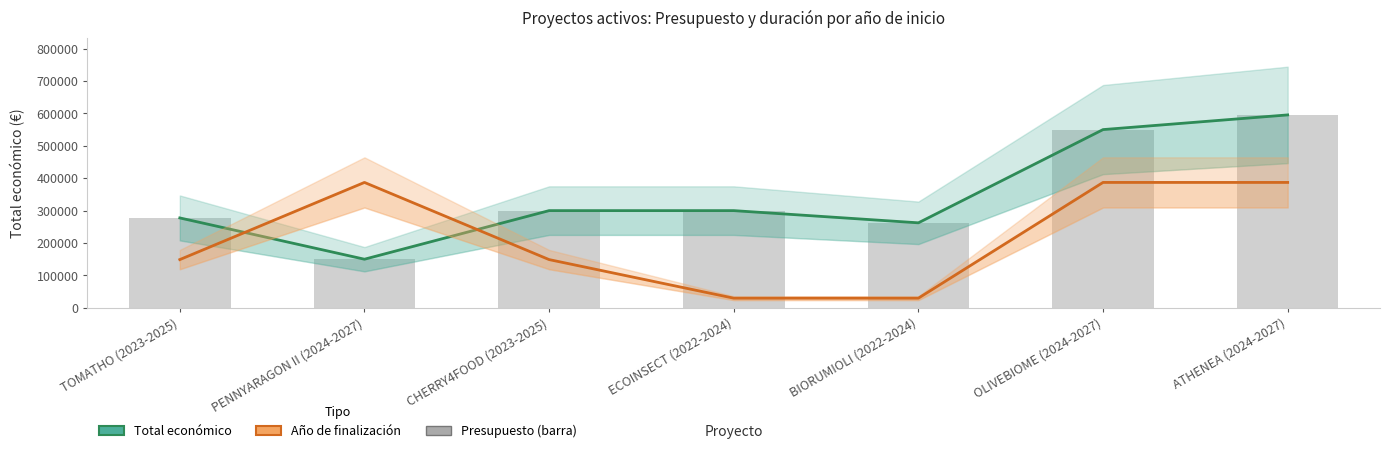

What is the label of the 3rd bar from the left?

CHERRY4FOOD (2023-2025)